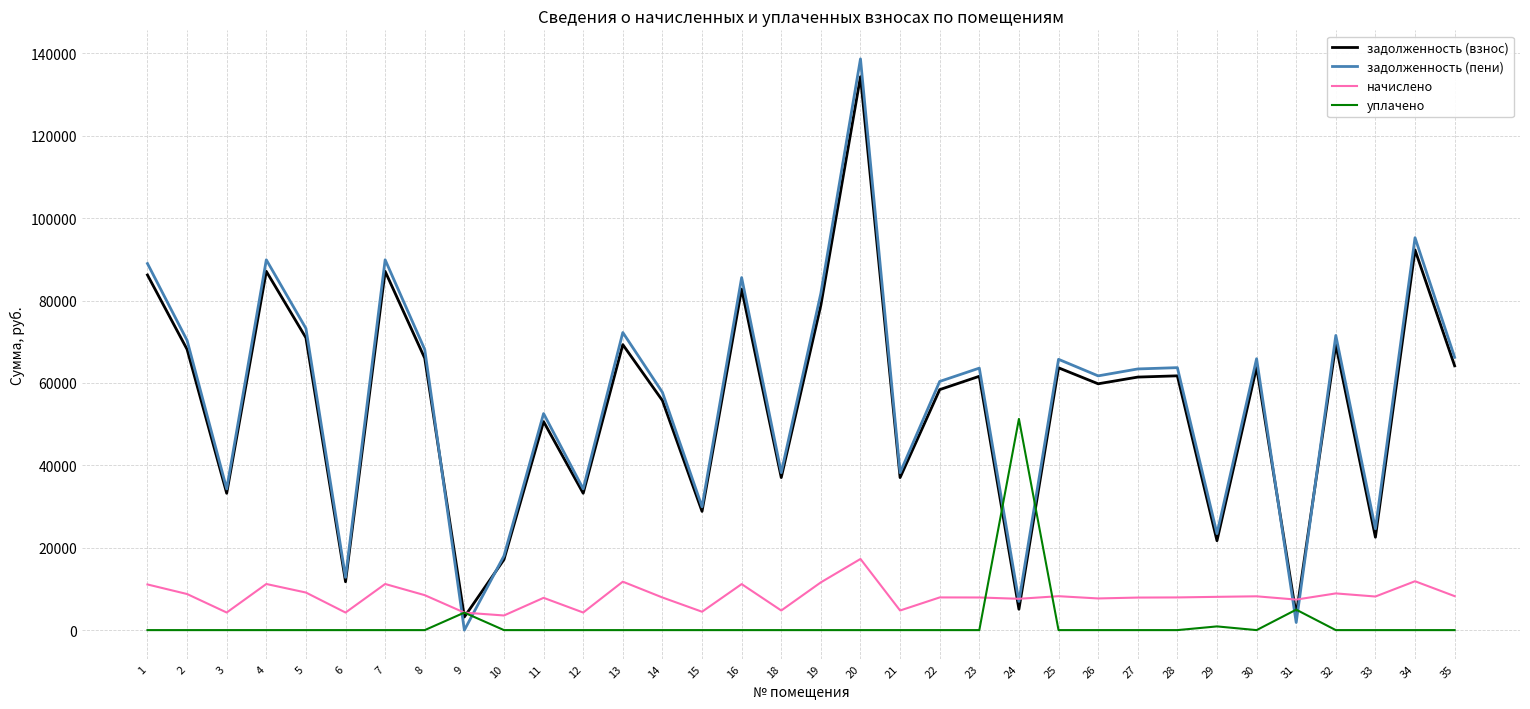

What is the difference between the highest and lowest values at 33?

24590.3